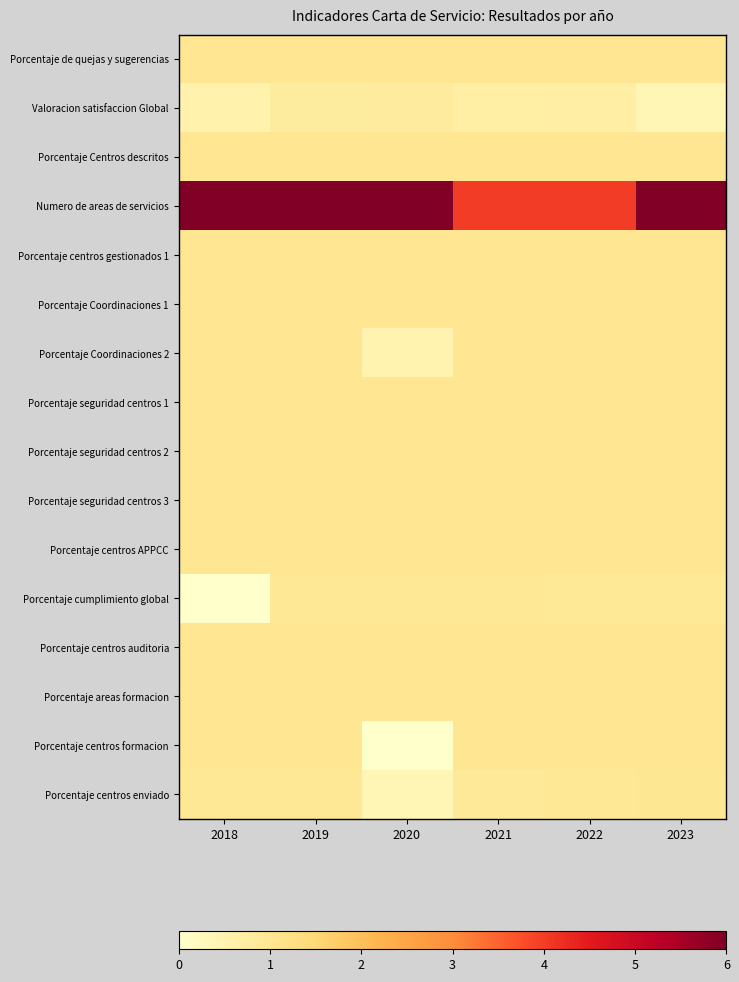

At which category is the sum across all series the highest?

2019